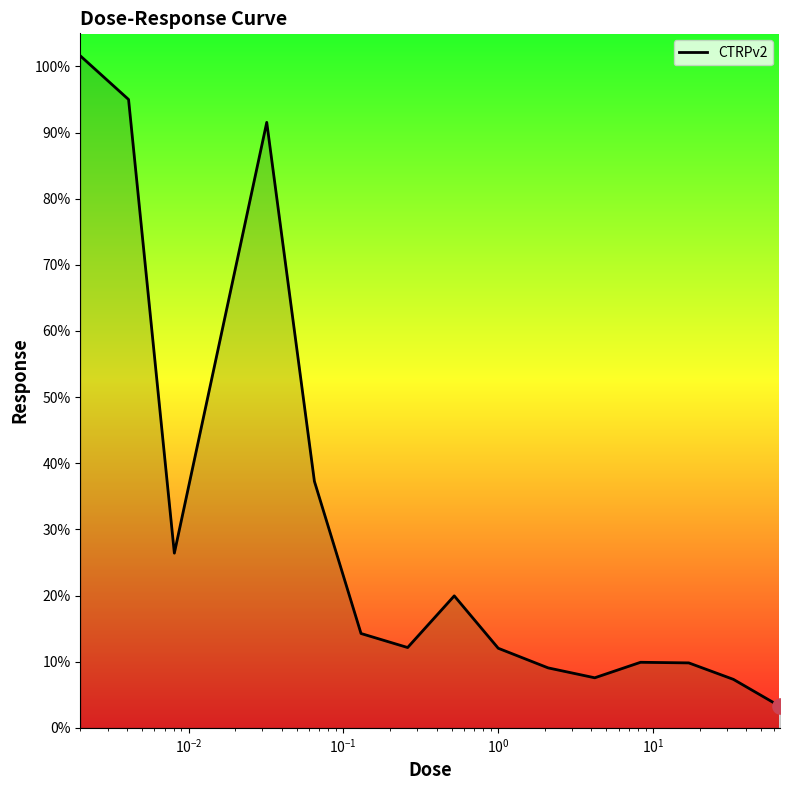

What is the difference between the maximum and minimum values?

98.4